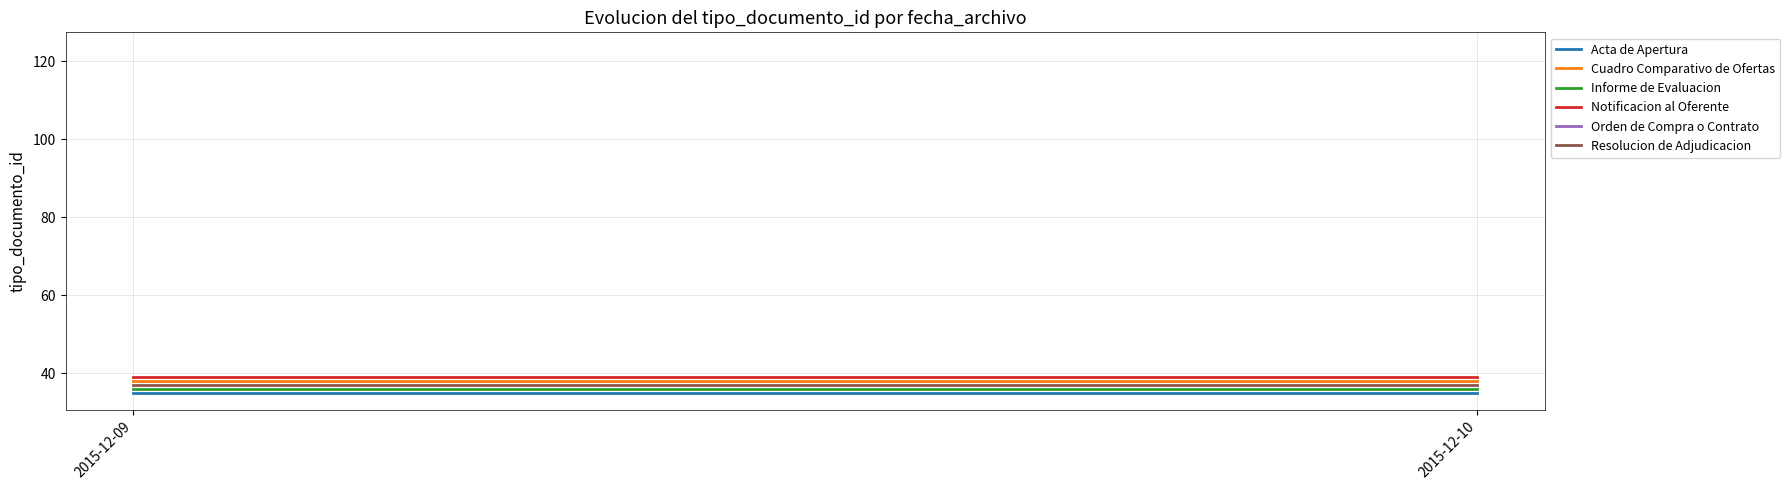

Which series has the largest total across all categories?

Notificacion al Oferente